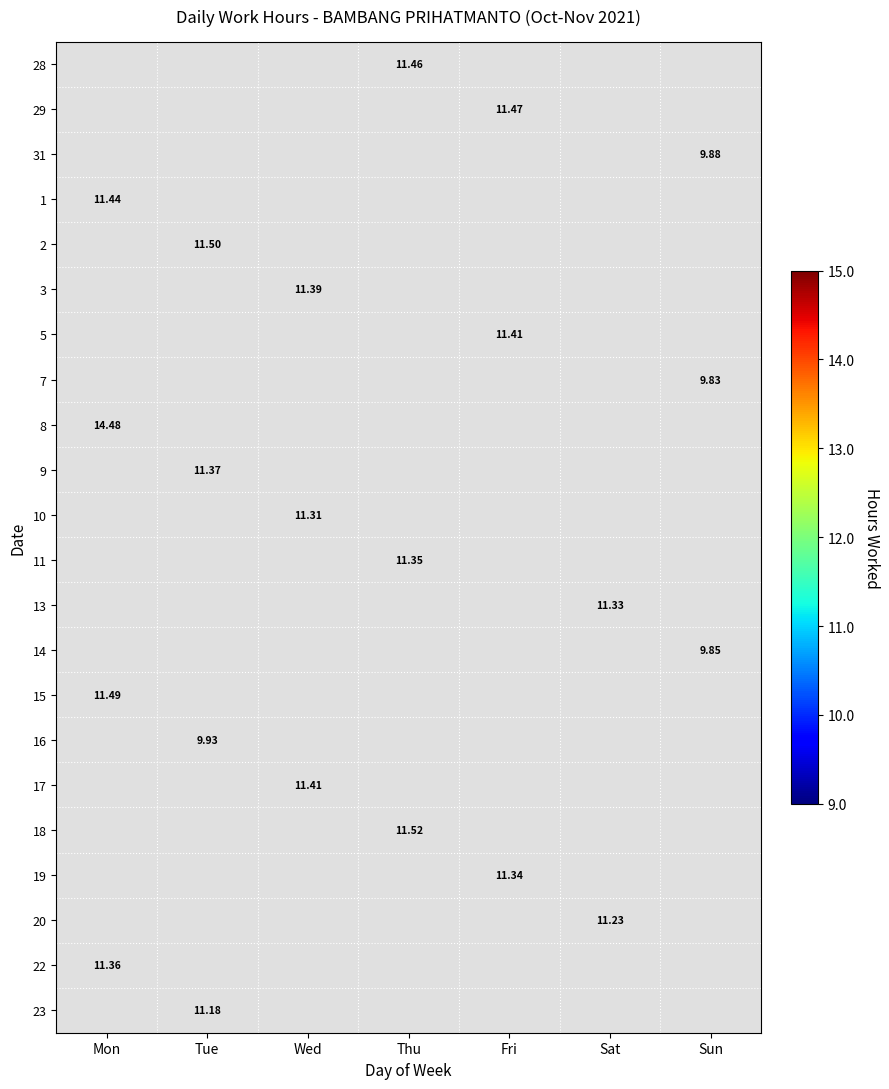

How many series are shown in this chart?

22